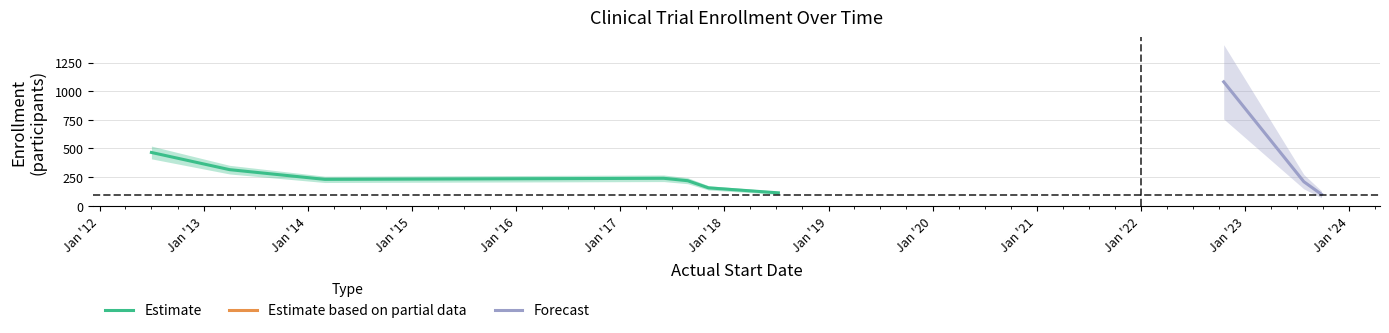

What is the highest value of the Estimate series?

464.7